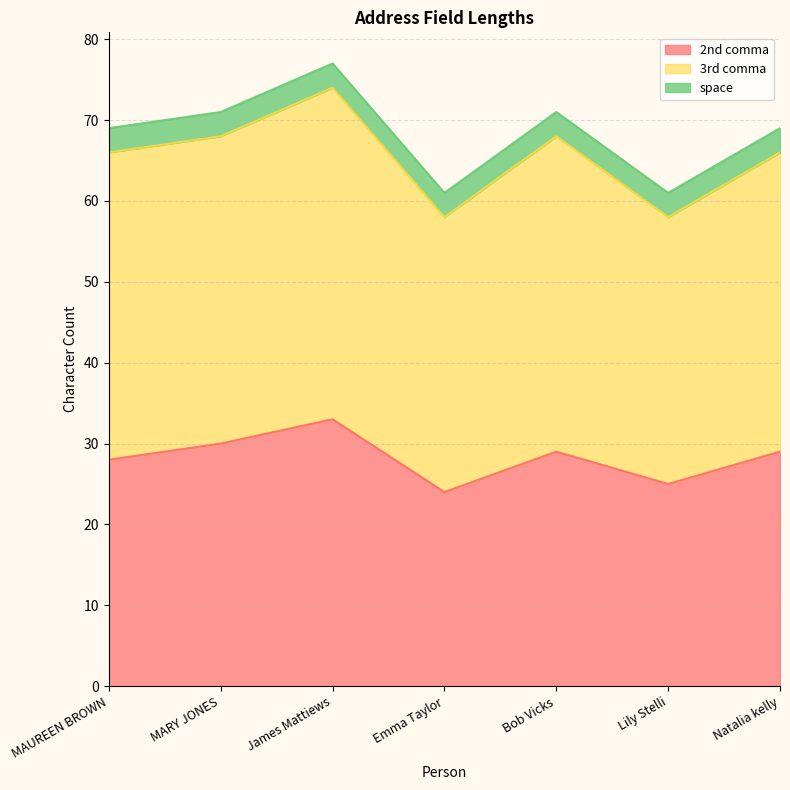

What is the average value of the 2nd comma series?

28